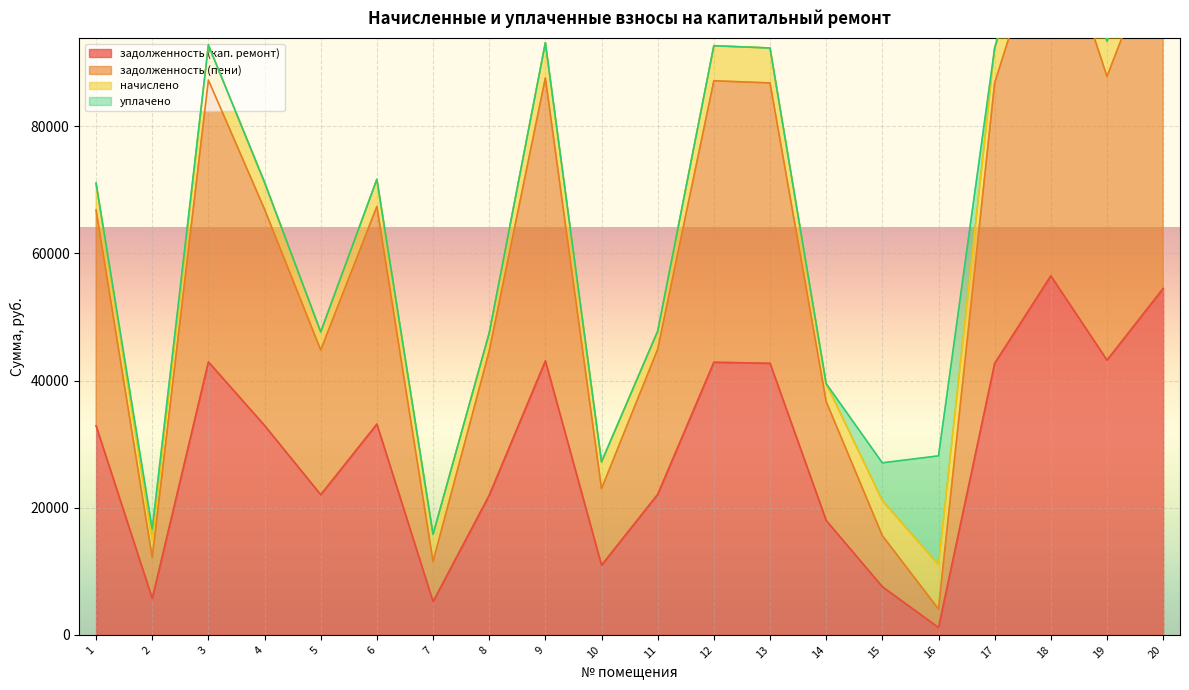

True or false: задолженность (пени) and задолженность (кап. ремонт) cross at least once.

False